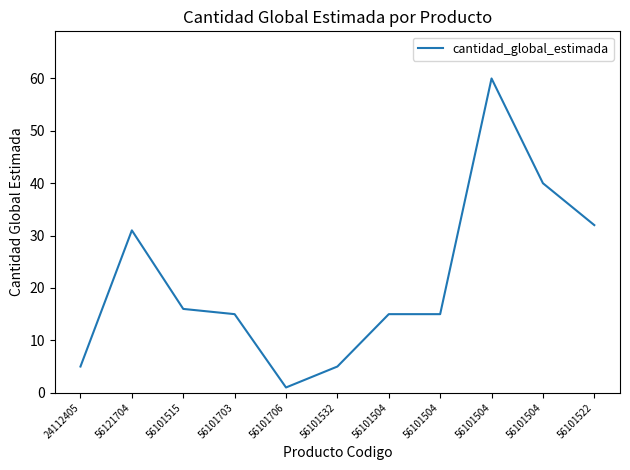

Reading right to left, what are all the values shown in this chart?

32	40	60	15	15	5	1	15	16	31	5